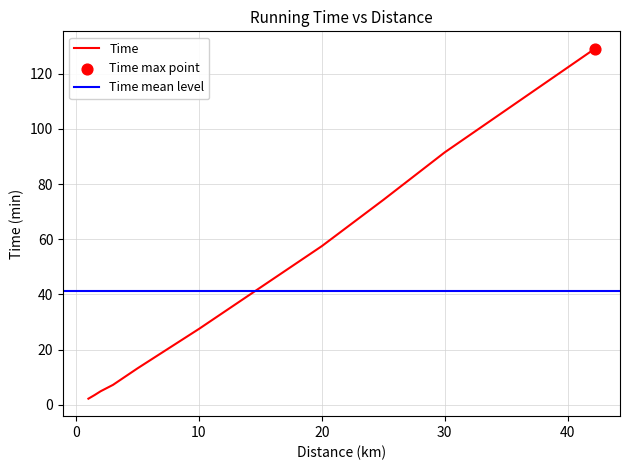

Which has a higher value, 1.5 or 10?

10